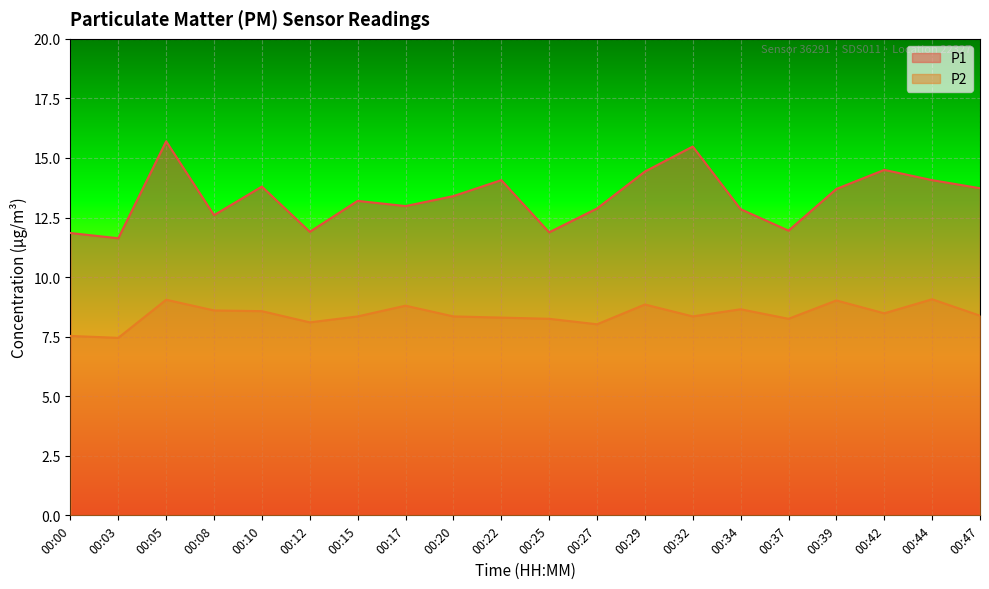

How many values in the P2 series exceed 8?

18